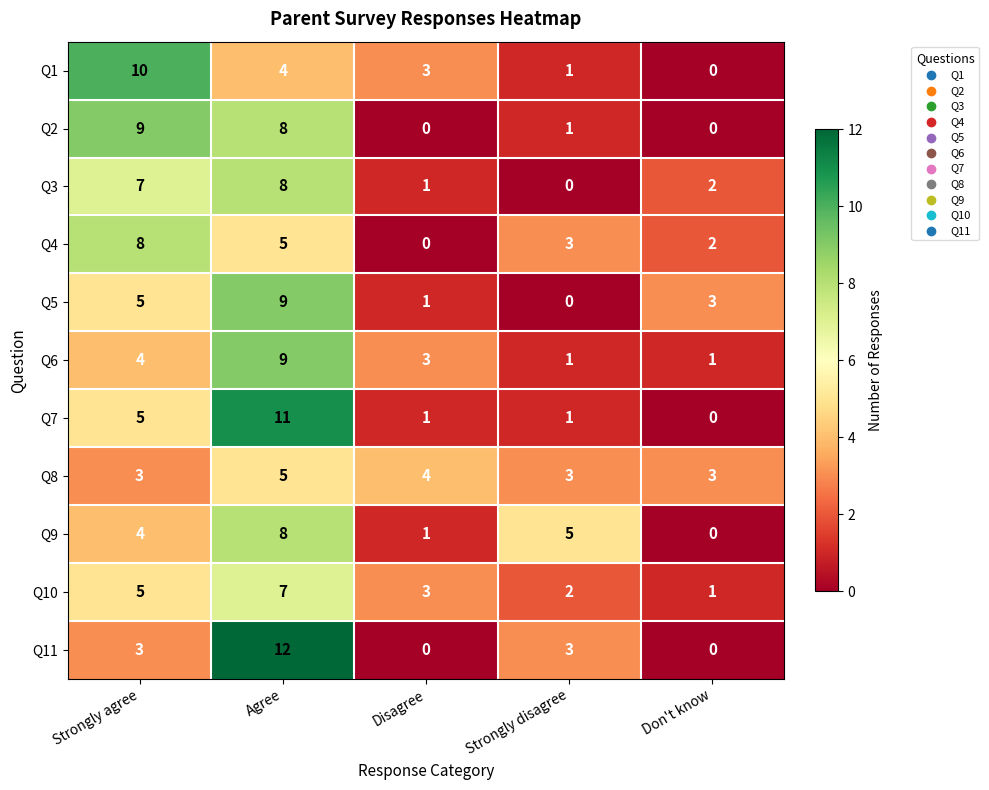

At which label does Q7 reach its peak?

Agree